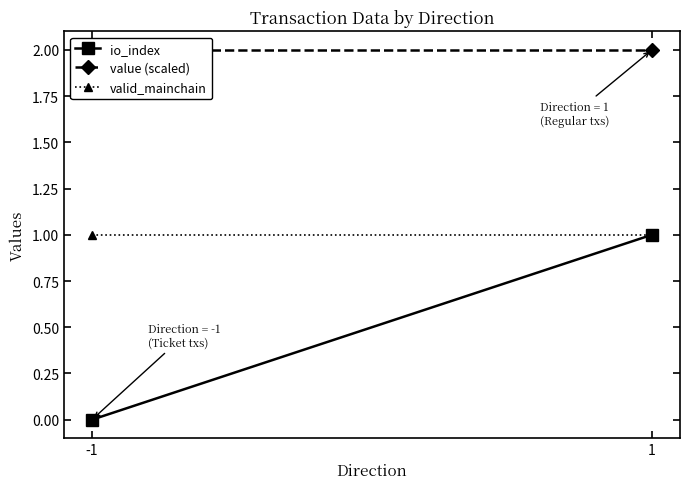

What are all the series names shown in the legend?

io_index, value (scaled), valid_mainchain